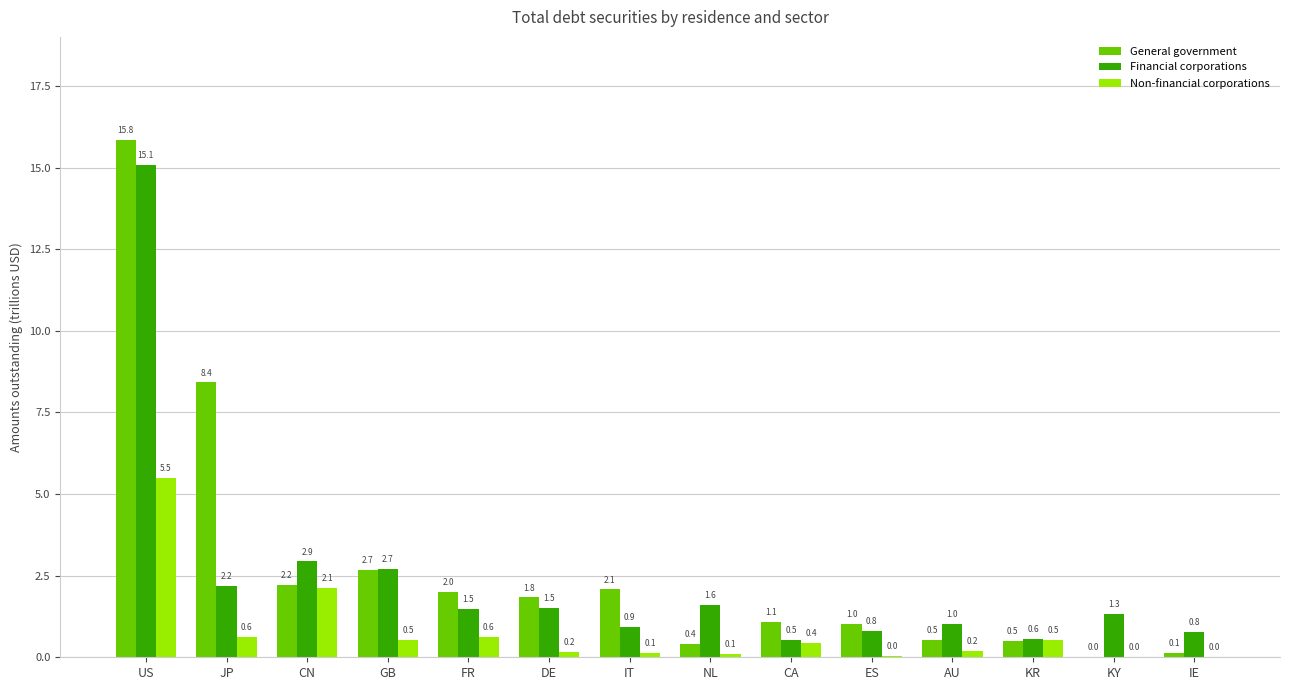

At which category is the sum across all series the highest?

US